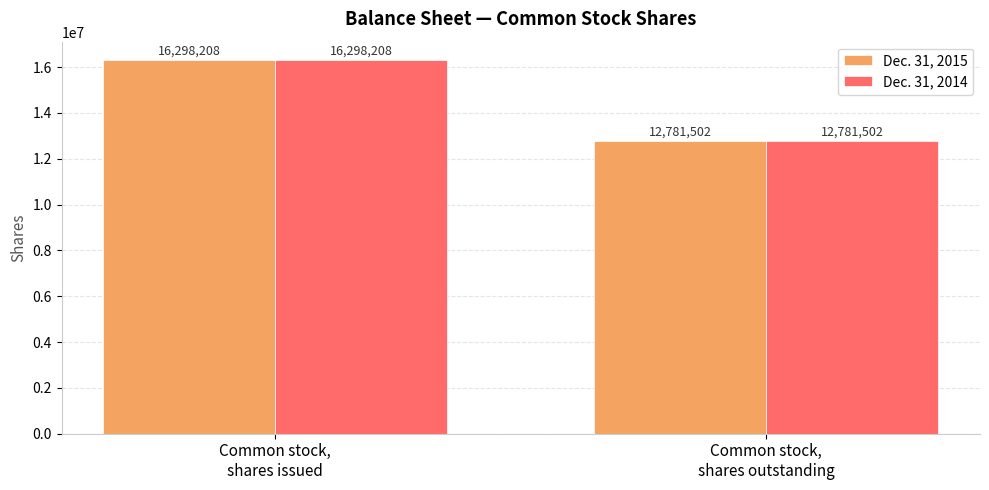

What is the label of the 1st bar from the right?

Common stock,
shares outstanding